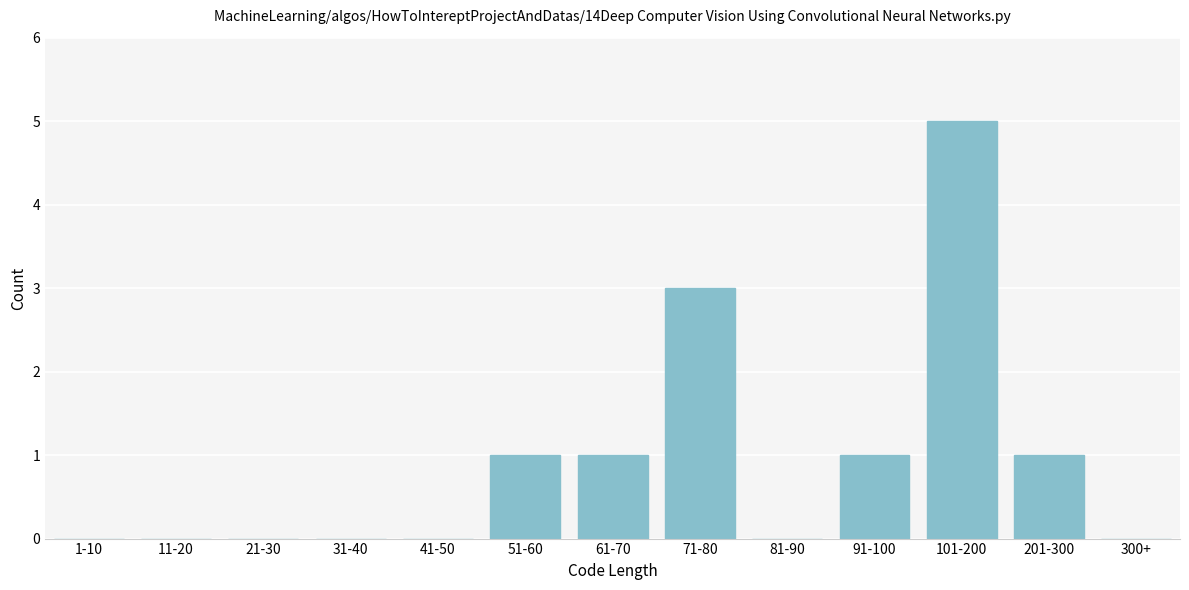

Reading left to right, what are all the values shown in this chart?

1-10=0	11-20=0	21-30=0	31-40=0	41-50=0	51-60=1	61-70=1	71-80=3	81-90=0	91-100=1	101-200=5	201-300=1	300+=0